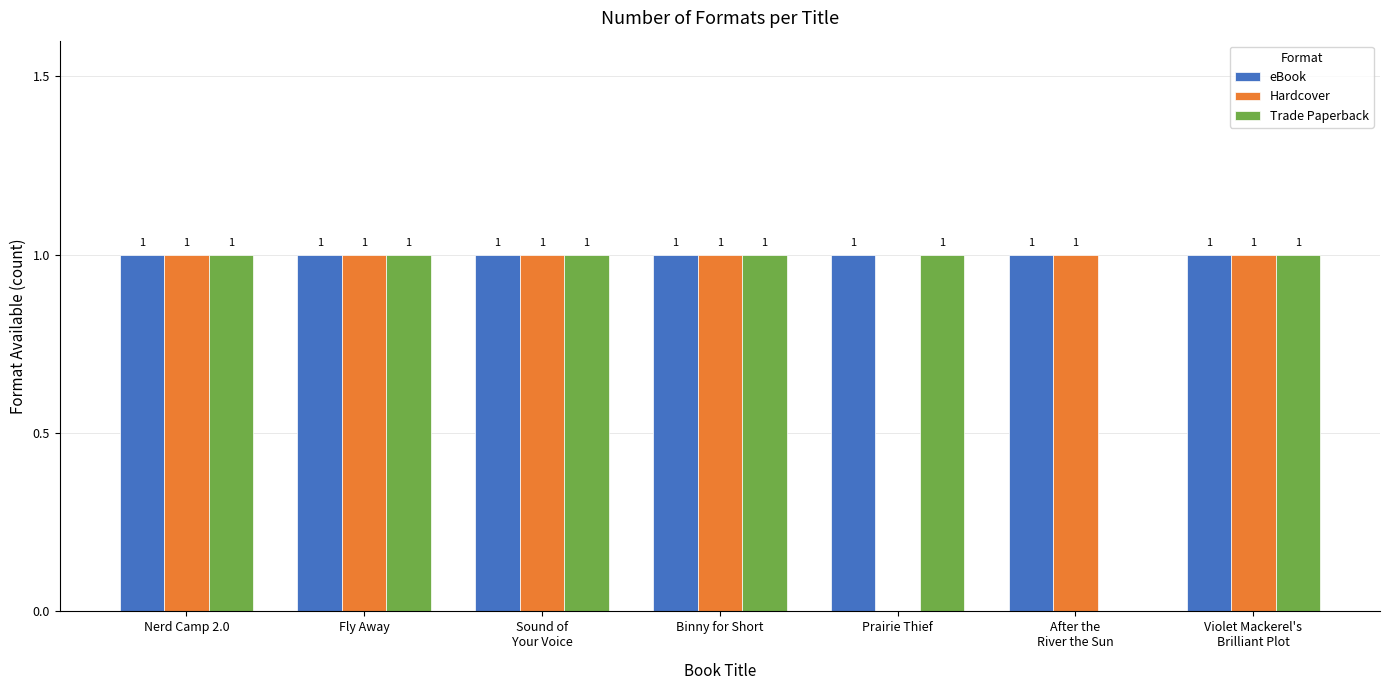

How many Hardcover values are between 1 and 2?

6